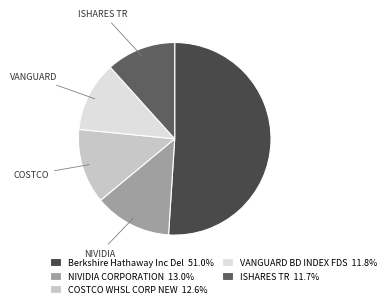

Does Berkshire Hathaway Inc Del represent more than half of the total?

Yes